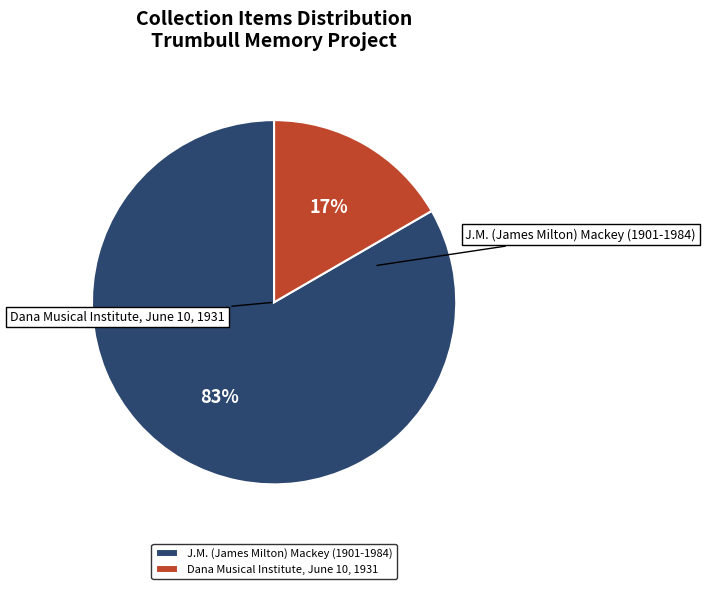

The J.M. (James Milton) Mackey (1901-1984) slice represents 94% of the pie. True or false?

False